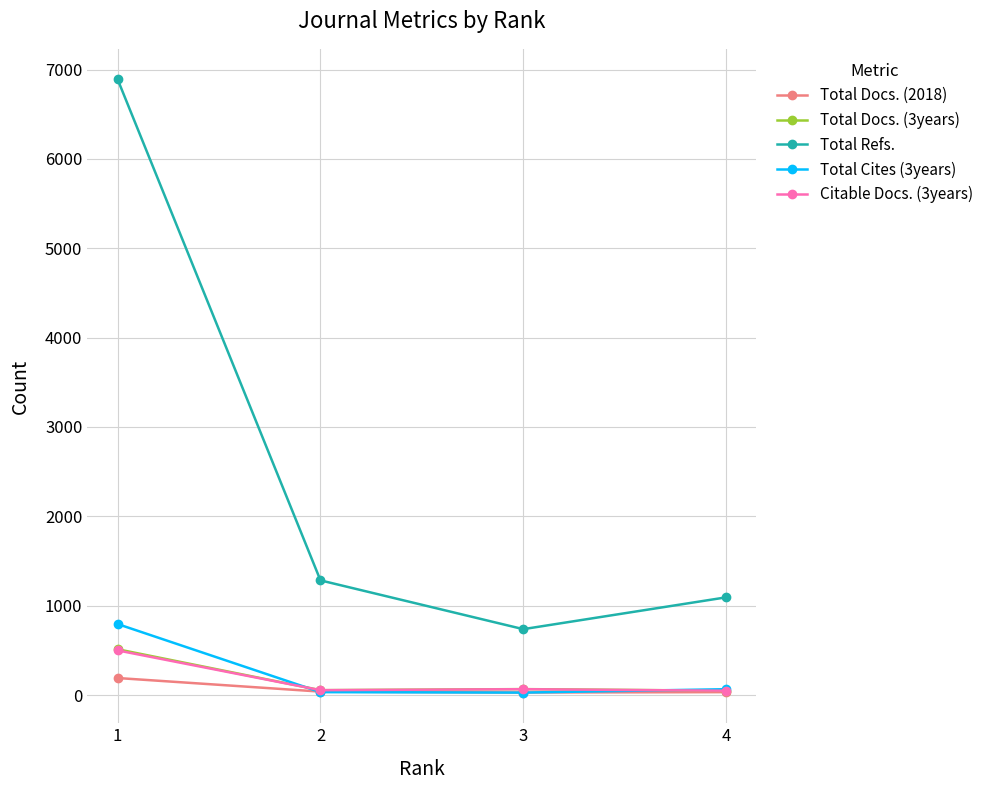

True or false: Citable Docs. (3years) and Total Refs. cross at least once.

False